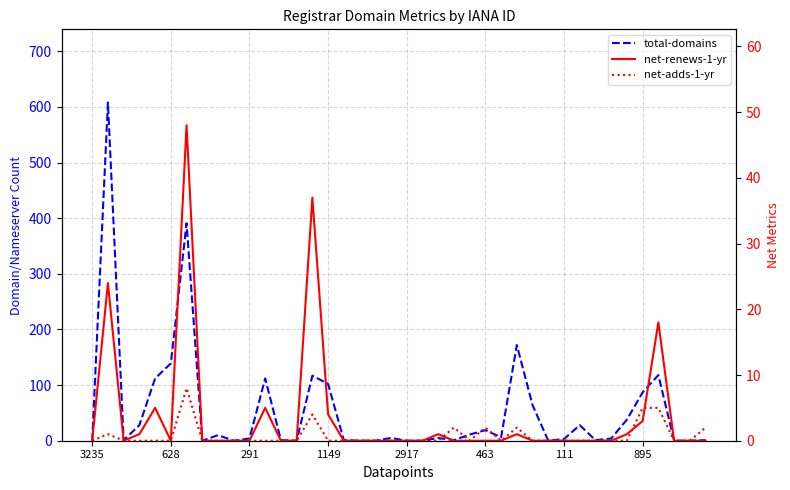

What is the value of the net-adds-1-yr point at the 7th from the left?

8